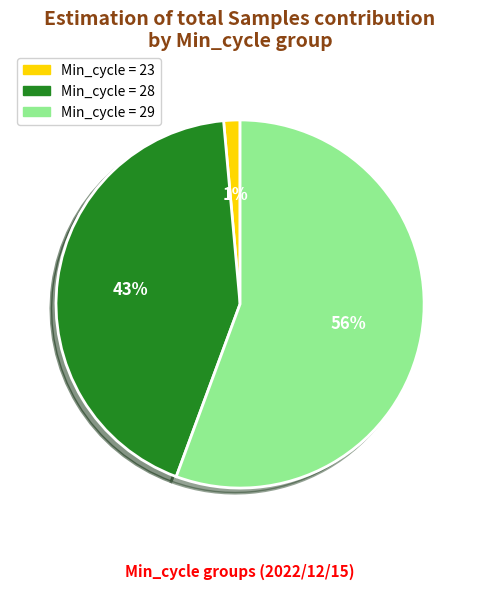

To the nearest percent, what is the average slice percentage?

33%